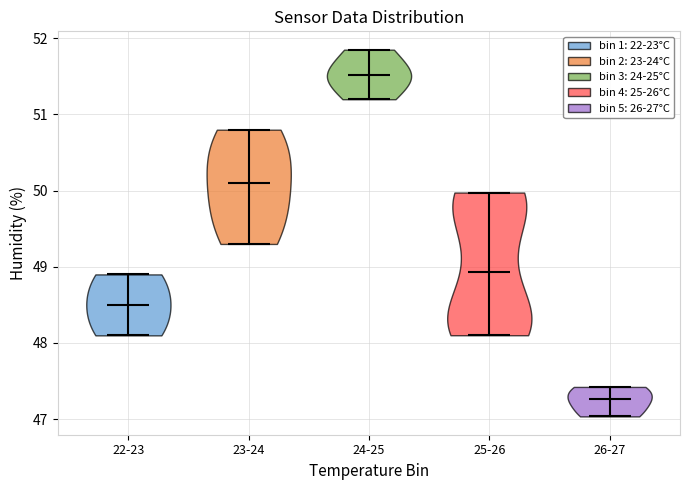

Where does the median line of the violin for 24-25 sit on the y-axis? The values are not printed on the chart, so give them approximately, as read against the axis.

51.5